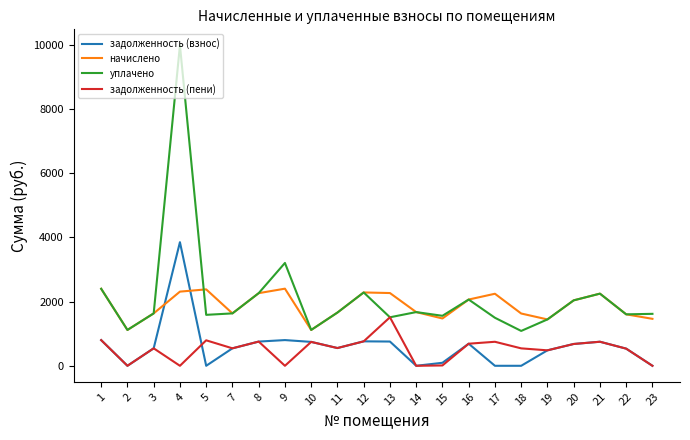

At which category does уплачено reach its first local peak?

4